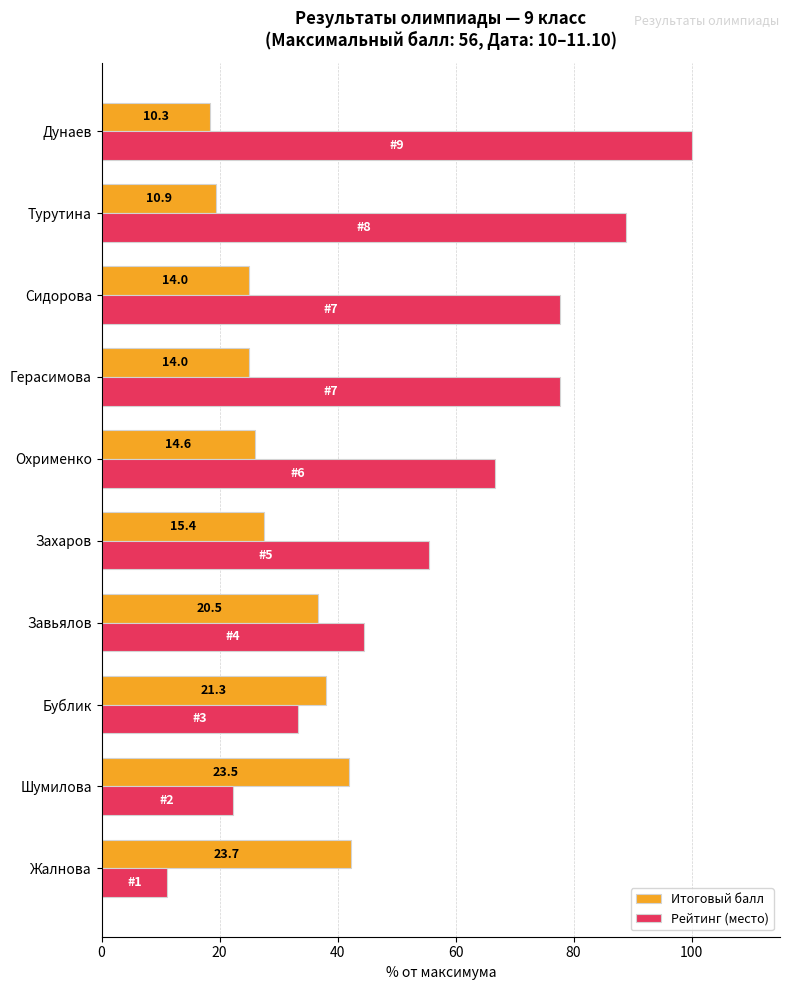

What are all the series names shown in the legend?

Итоговый балл, Рейтинг (место)